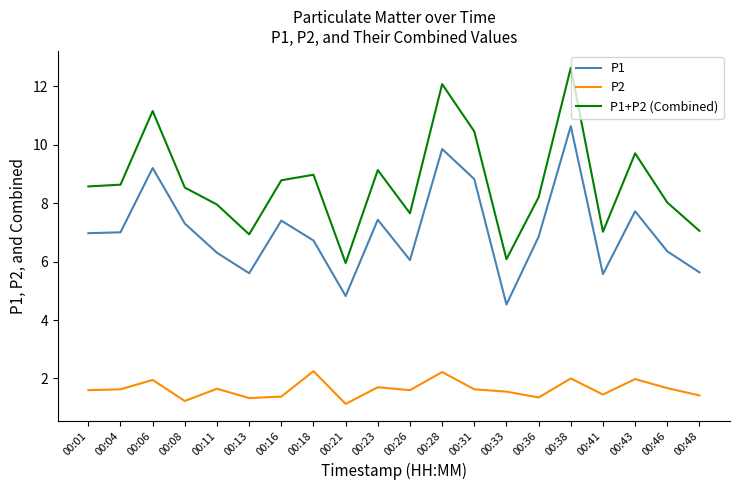

Is the value of P1+P2 (Combined) at 00:36 greater than the value of P1 at 00:48?

Yes